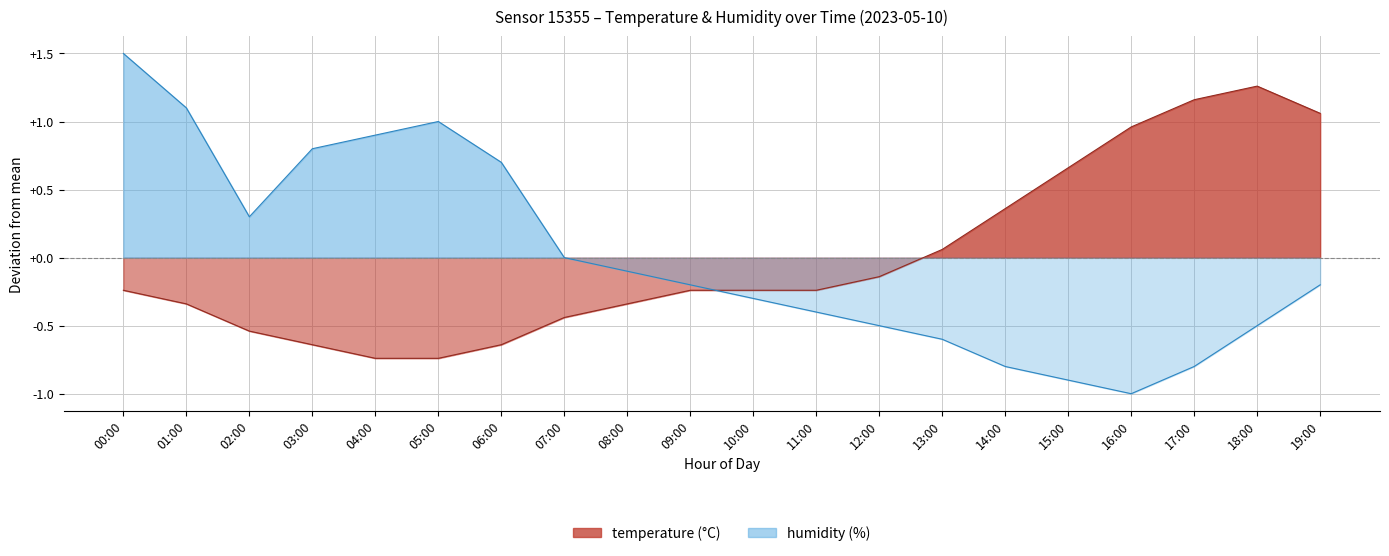

What is the total value across all series at 13:00?

-0.5